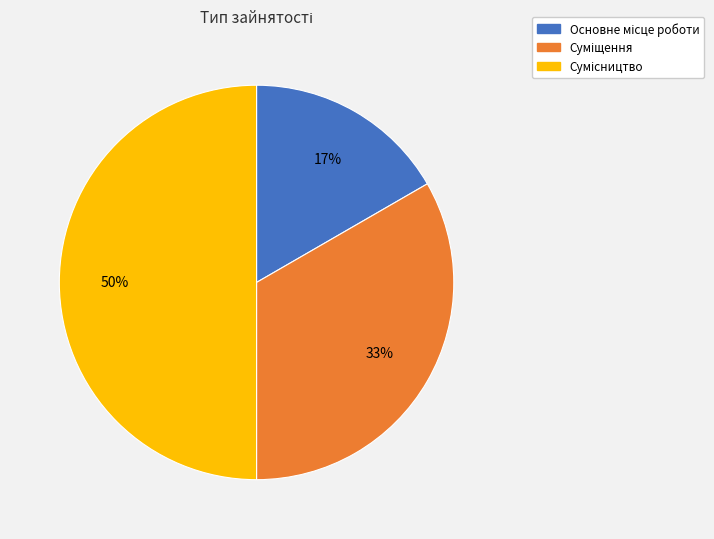

To the nearest percent, what is the difference between the largest and smallest slice percentages?

33%